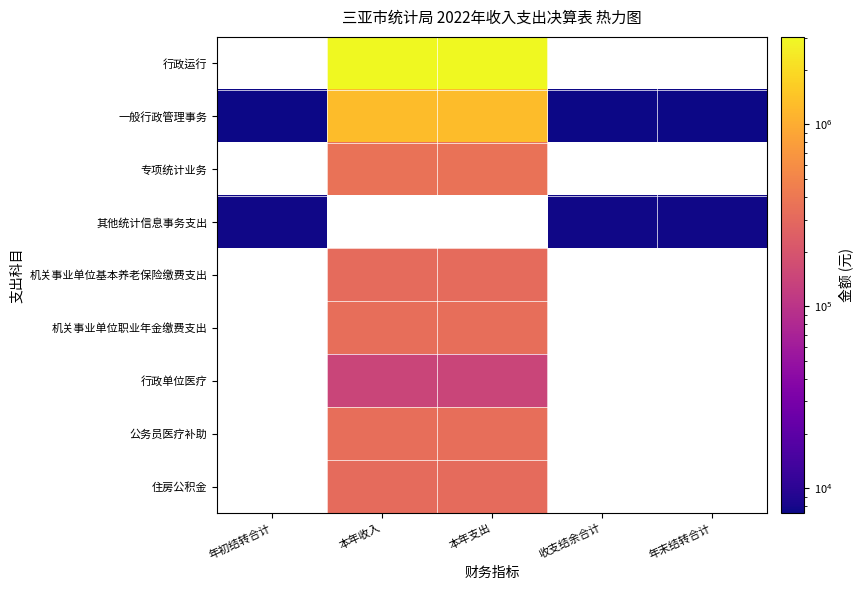

Is the value of 专项统计业务 at 本年支出 greater than the value of 机关事业单位基本养老保险缴费支出 at 本年收入?

Yes